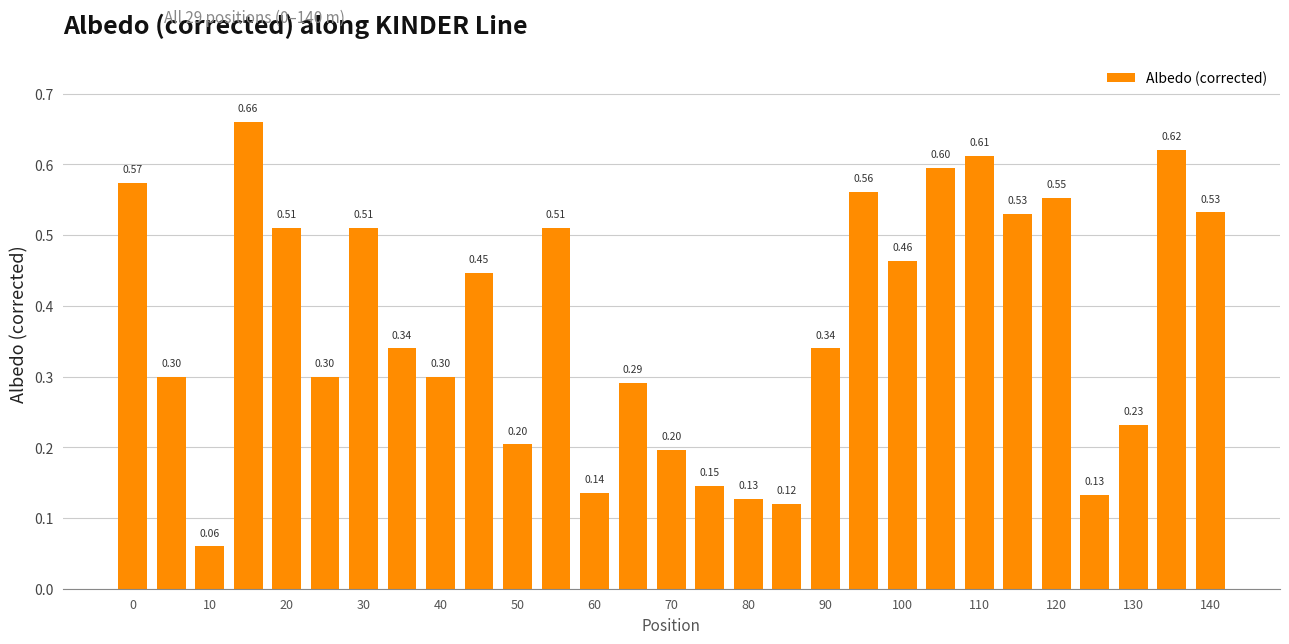

How many bars are there in total?

29